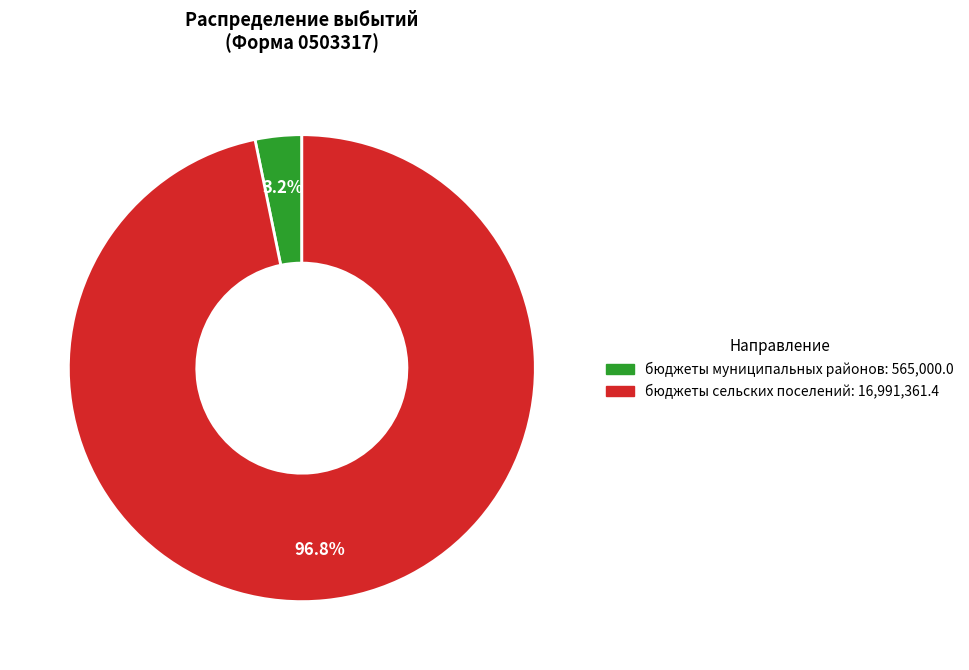

Which slice is the smallest?

бюджеты муниципальных районов